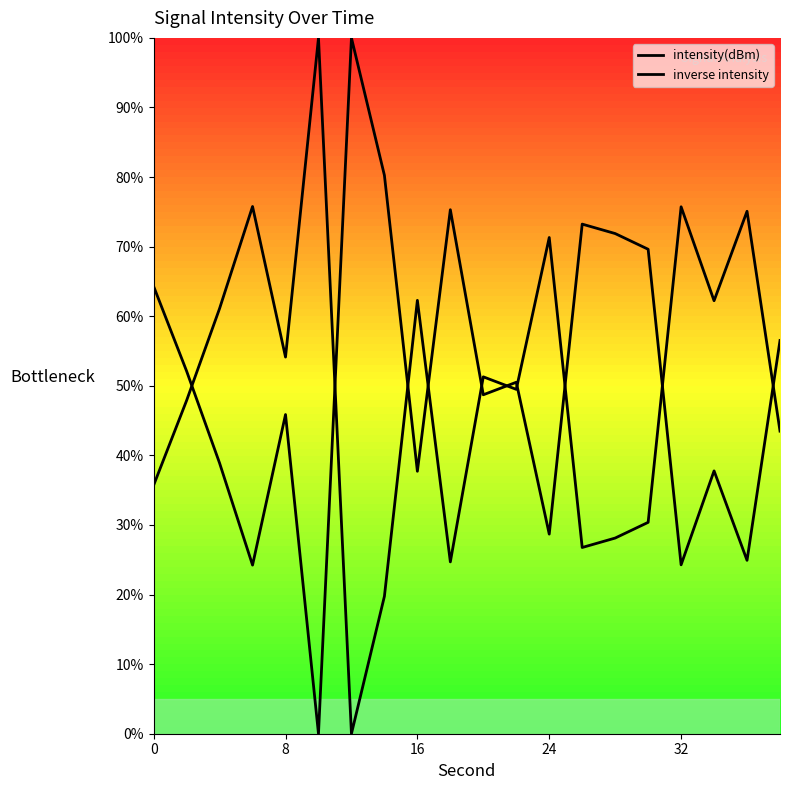

What is the difference between the maximum and minimum values in the intensity(dBm) series?

100.0